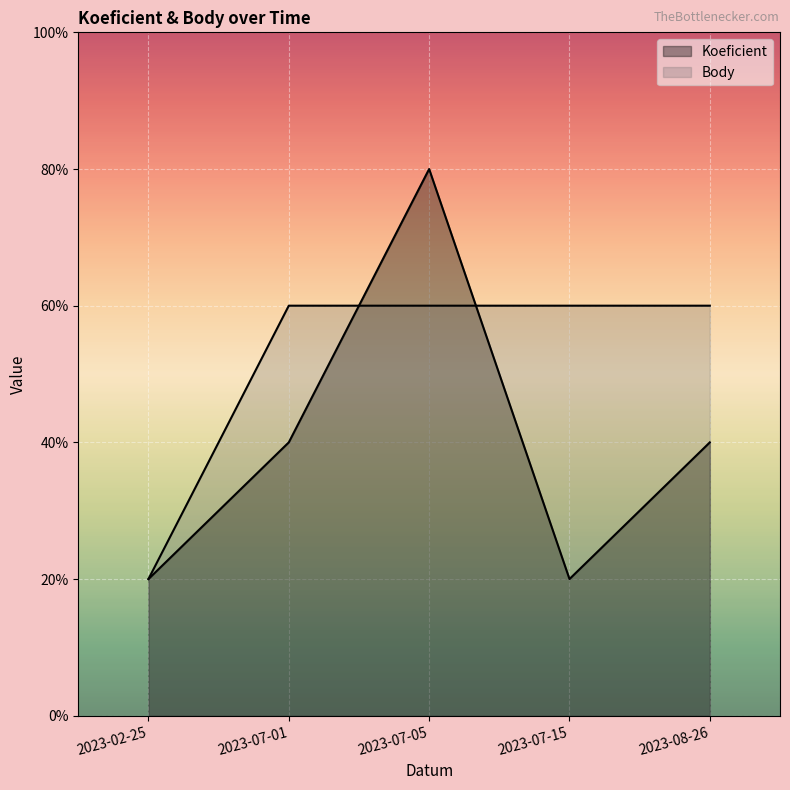

Where do Body and Koeficient first cross each other?

2023-07-01 and 2023-07-05